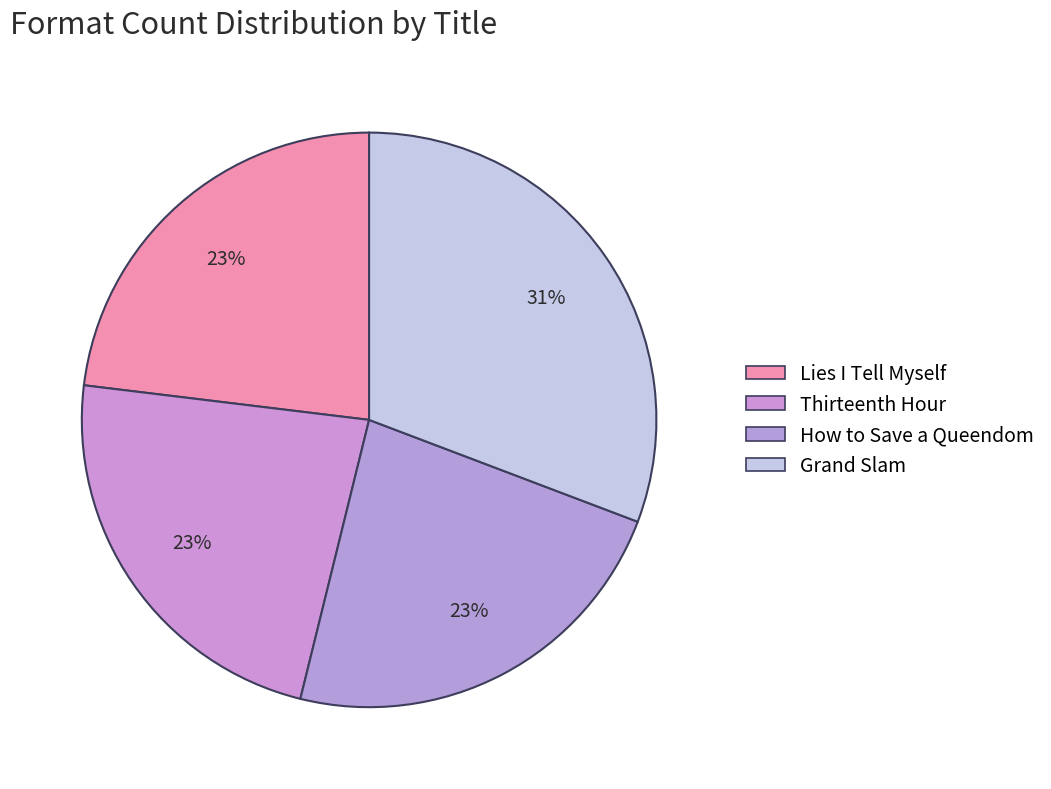

The Thirteenth Hour slice represents 23% of the pie. True or false?

True